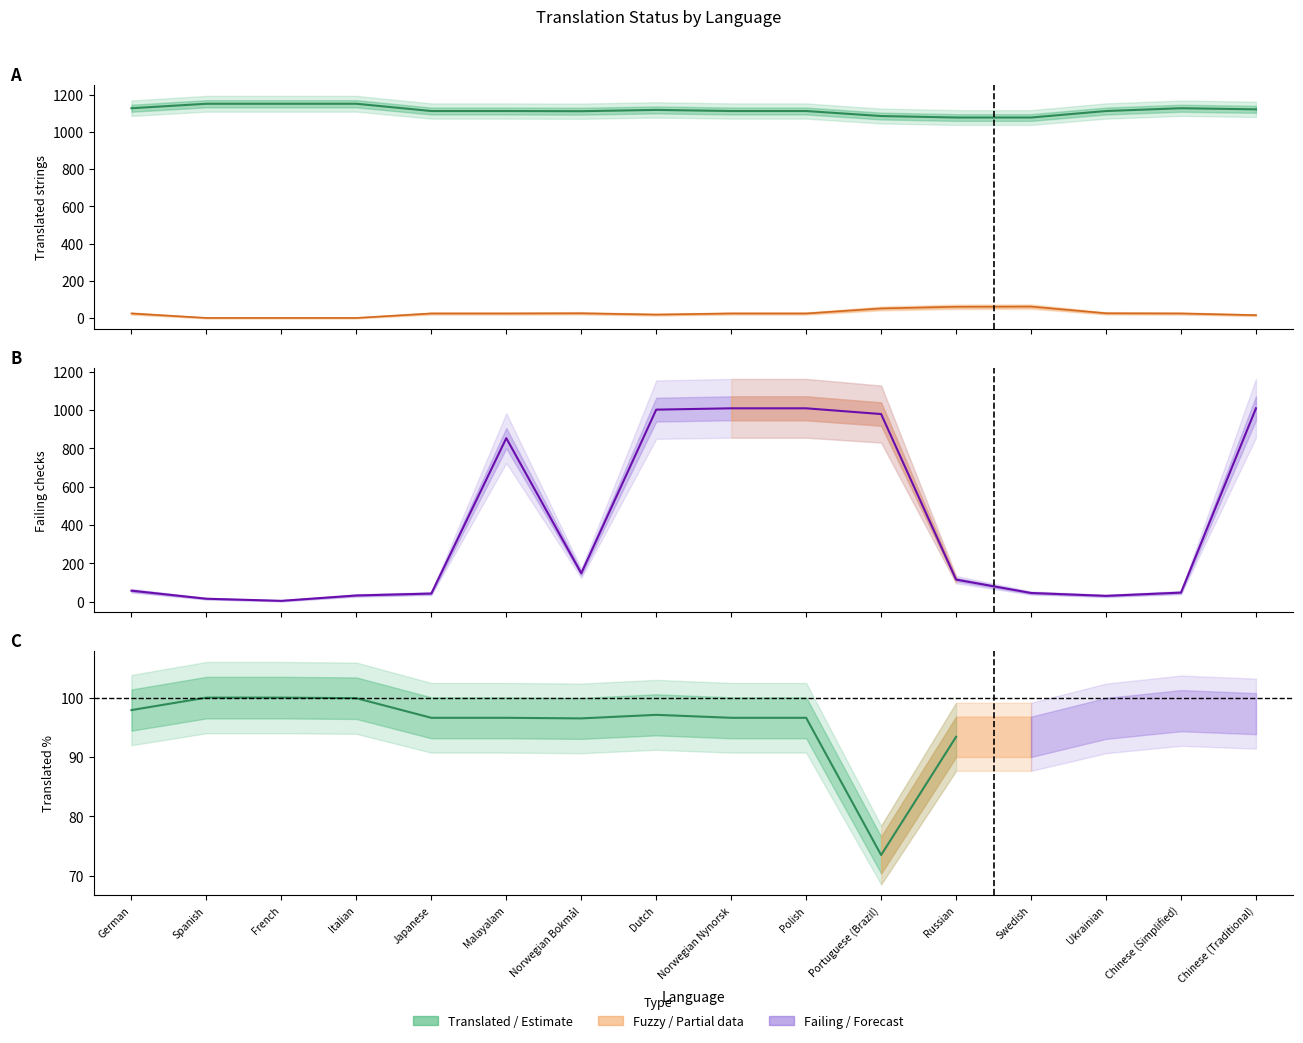

What is the difference between the highest and lowest values at Norwegian Nynorsk?

1089